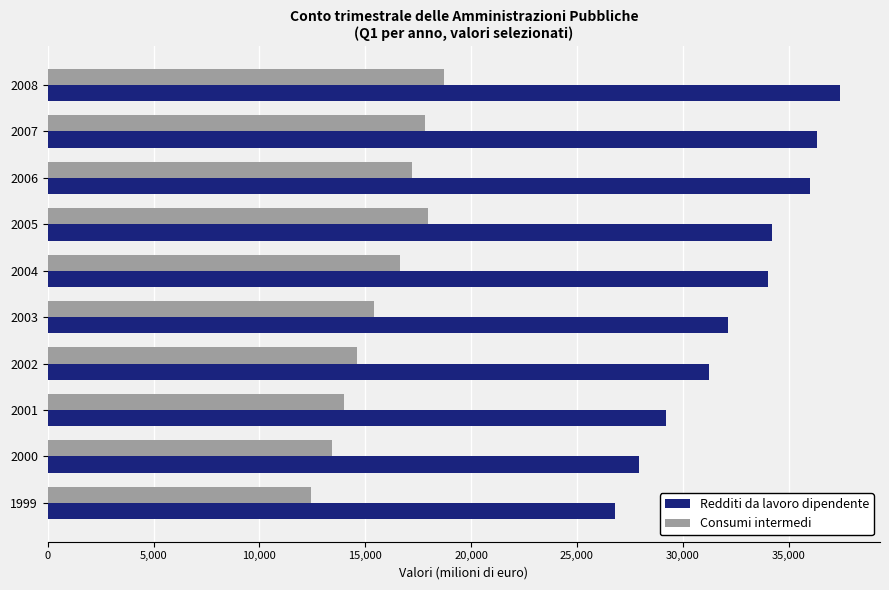

Which series has the largest range (max minus min)?

Redditi da lavoro dipendente